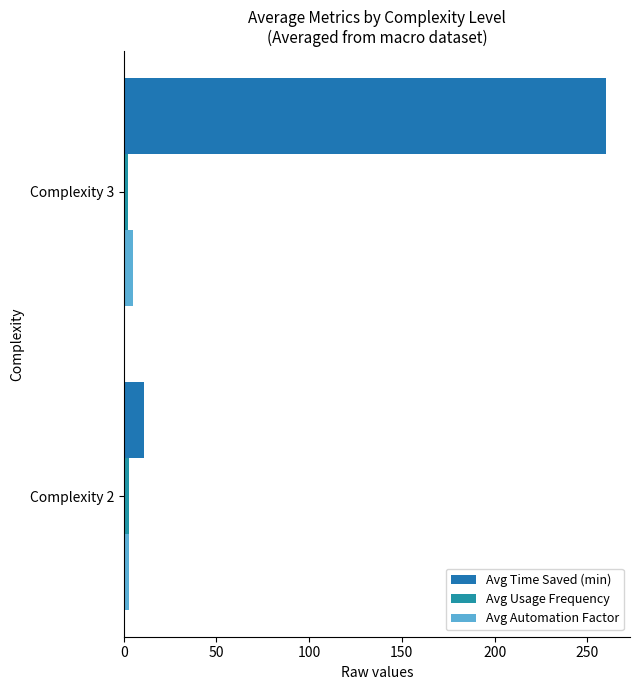

What is the sum of all Avg Usage Frequency values?

5.1